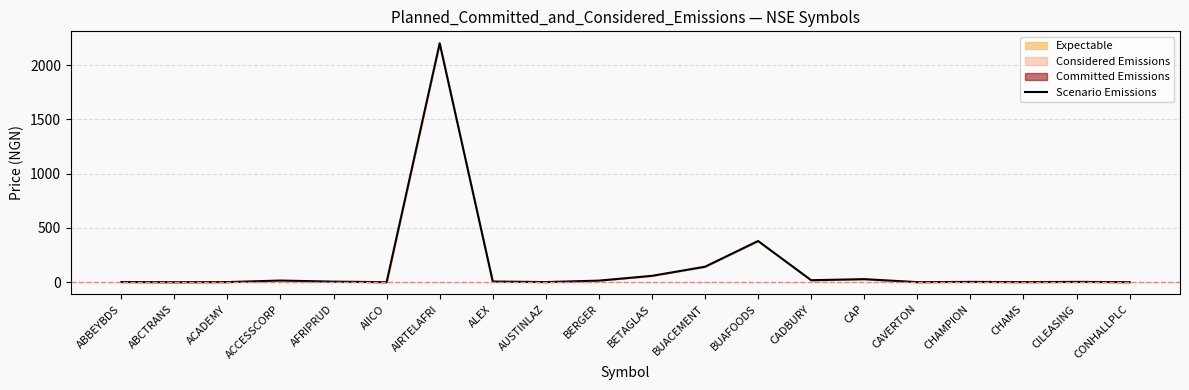

How many points are higher than both their immediate neighbors (excluding endpoints)?

6